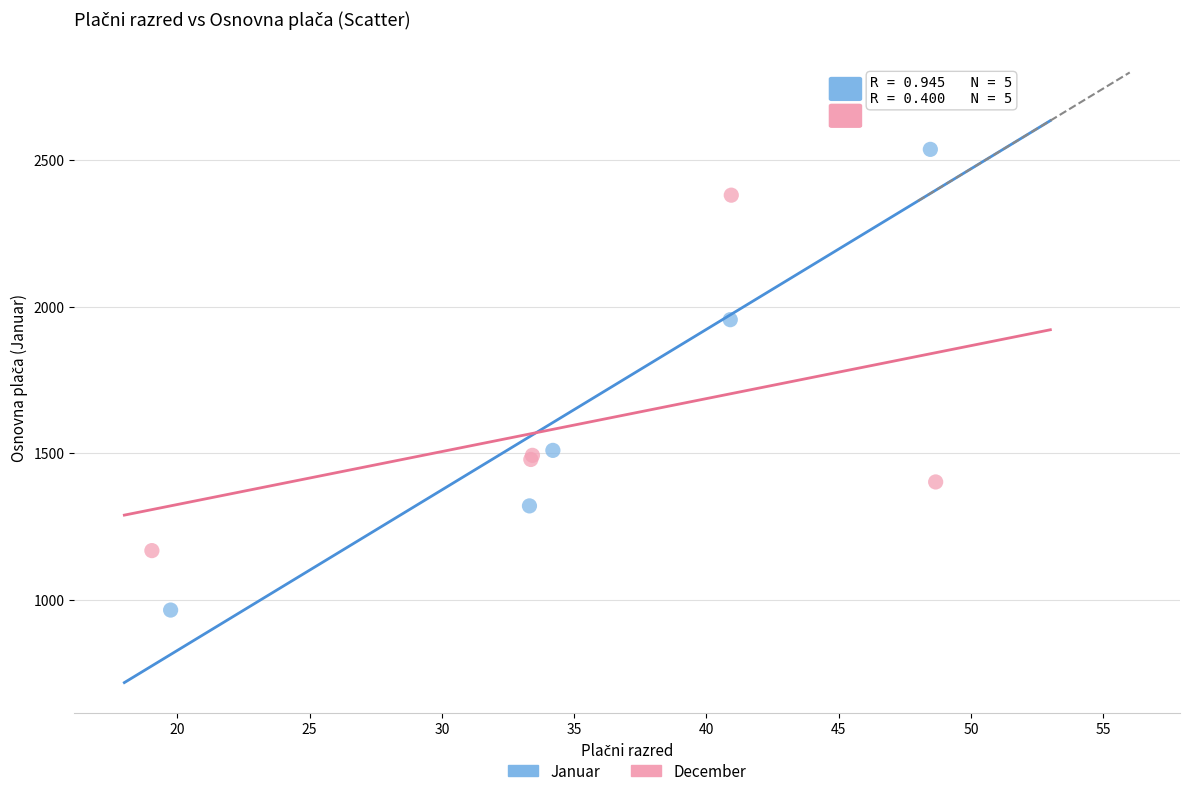

What are all the series names shown in the legend?

Januar, December